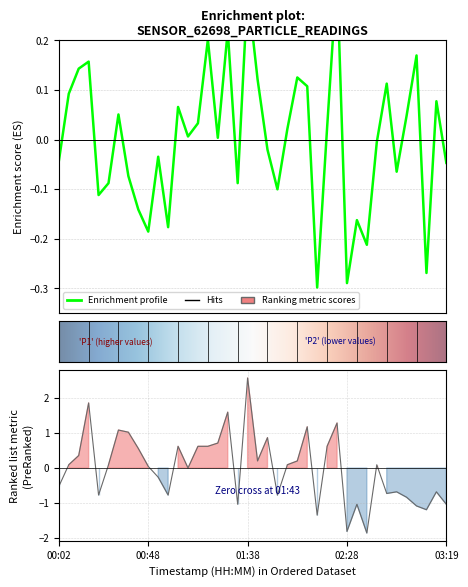

What position from the left is 38?

39